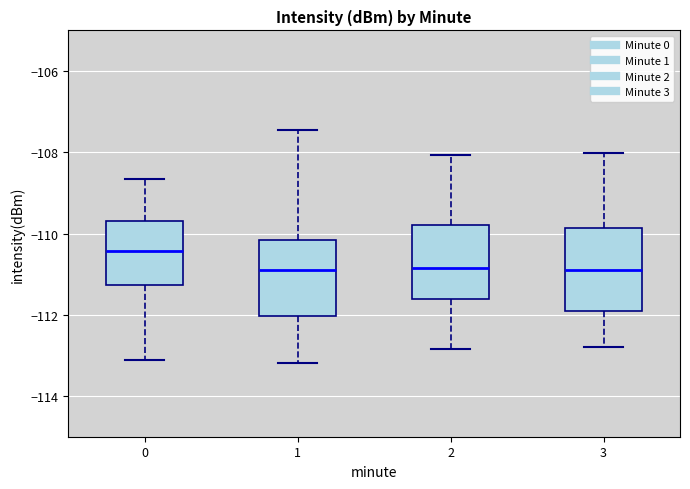

Which box's median line is the highest?

0